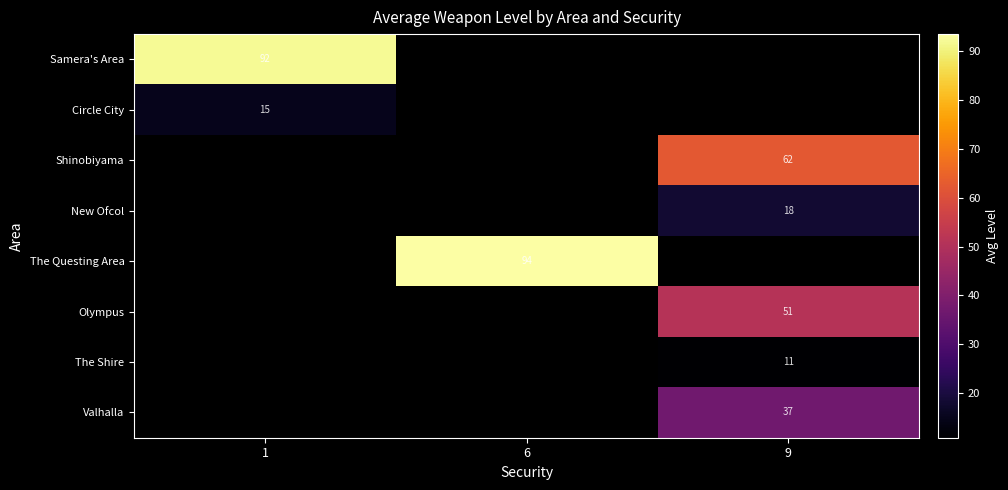

Is it true that Olympus equals 51 at 9?

True